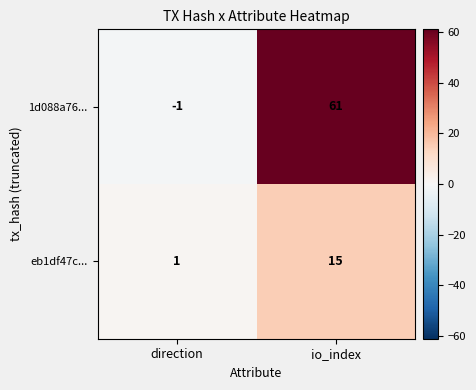

At which label is eb1df47c... closest to 8?

direction